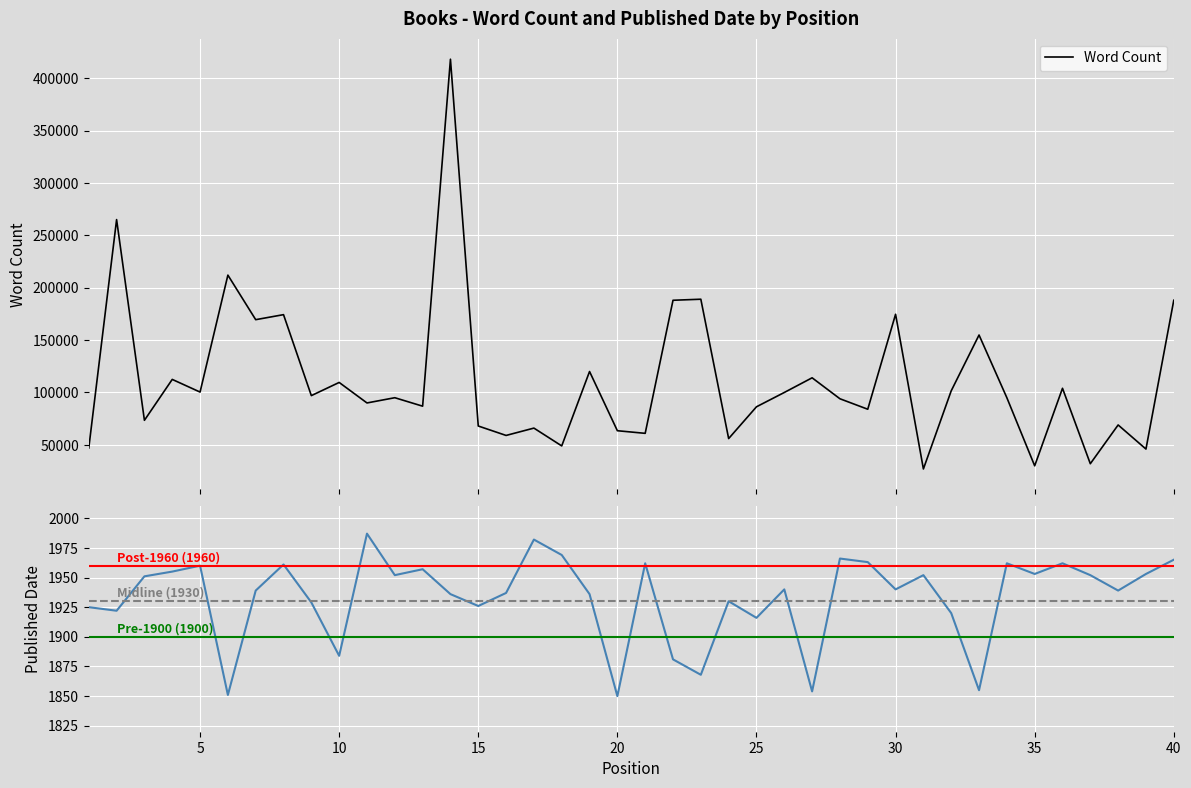

Where is Published Date nearest to the value 1918?

25